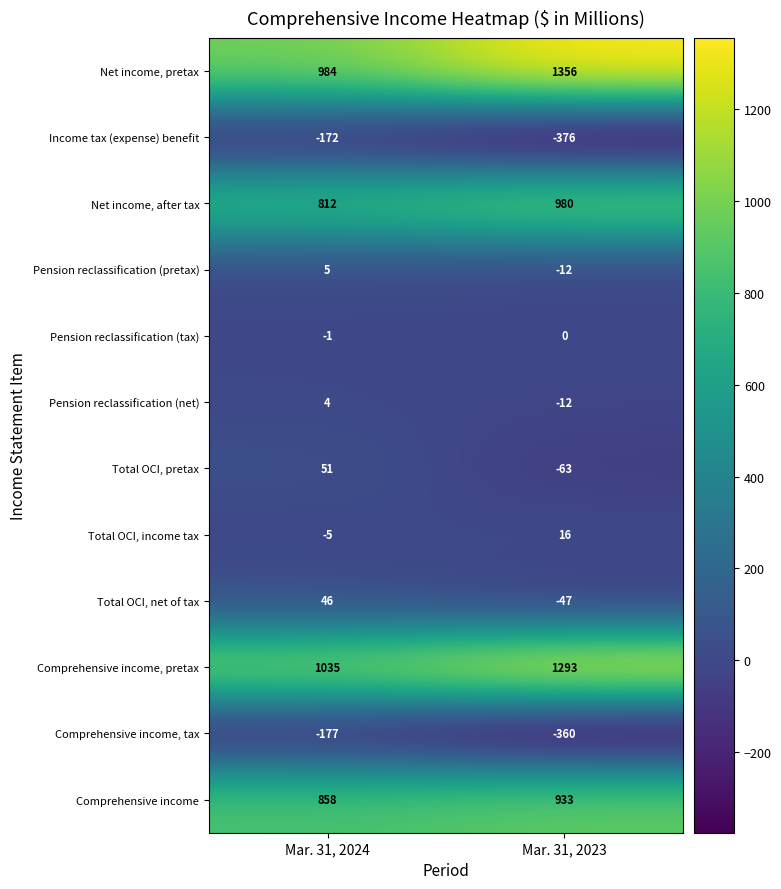

How many data points does each series have?

2